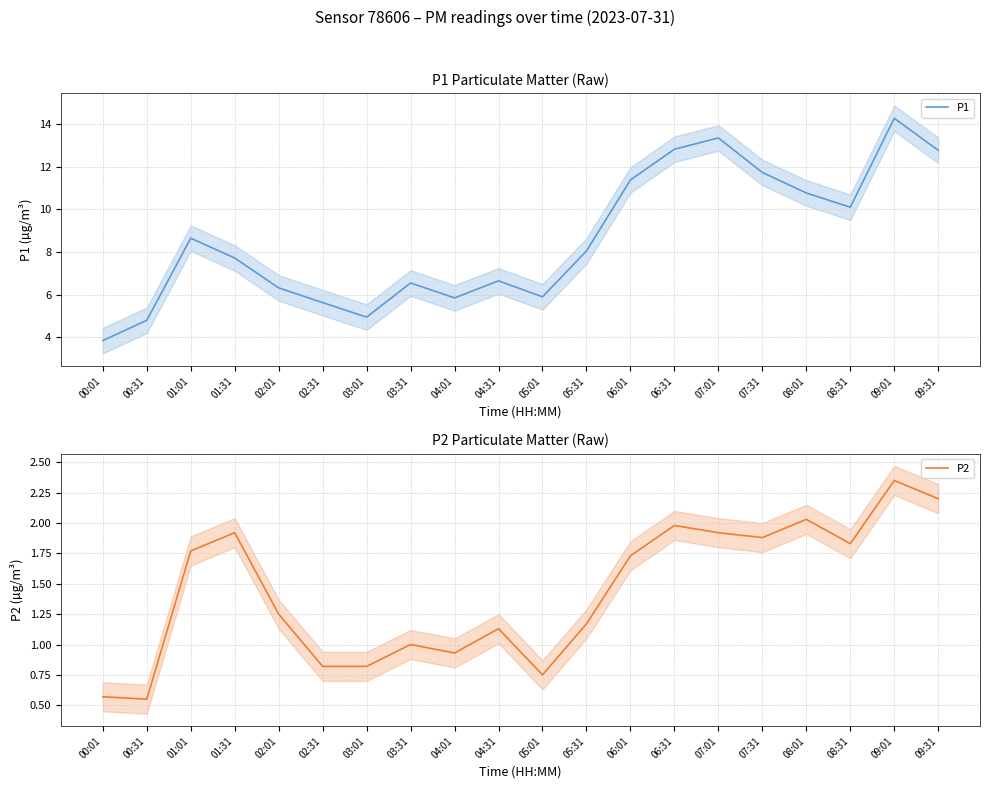

True or false: P2 and P1 intersect in this chart.

False